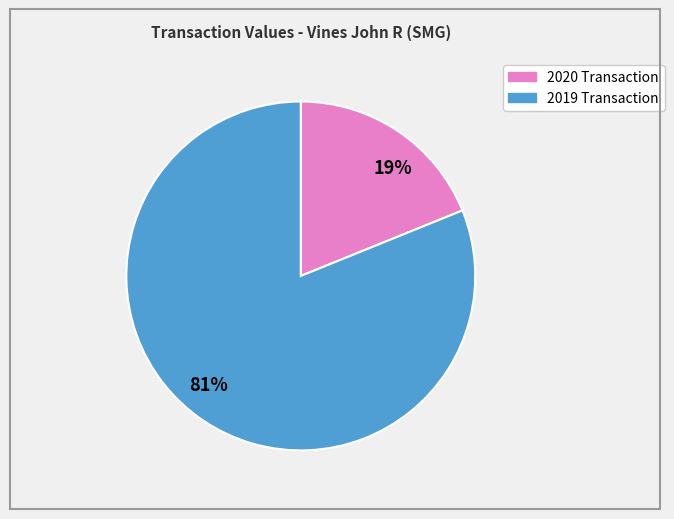

Which has a higher value, 19% or 81%?

81%